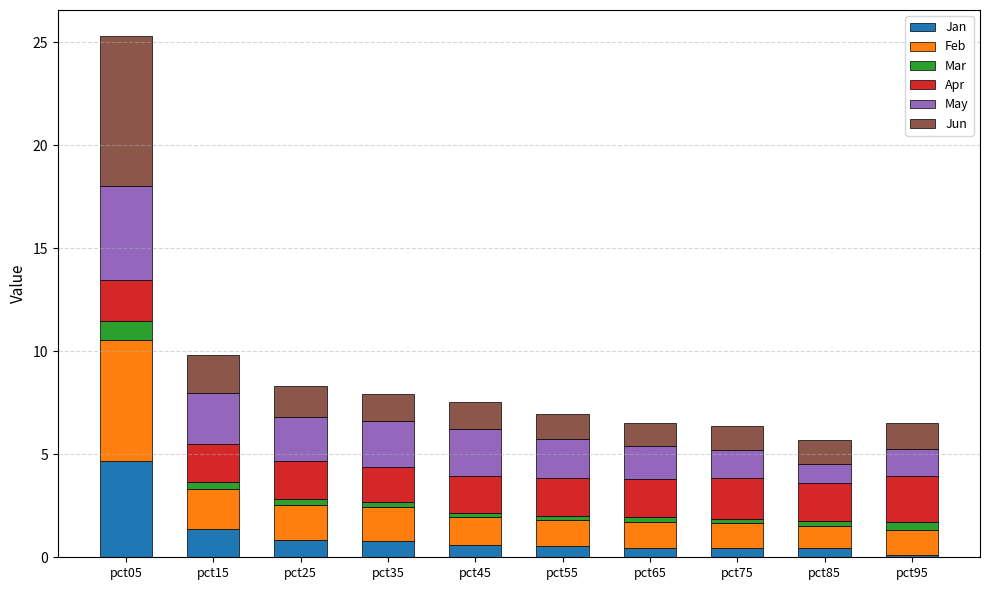

At which category is the sum across all series the highest?

pct05